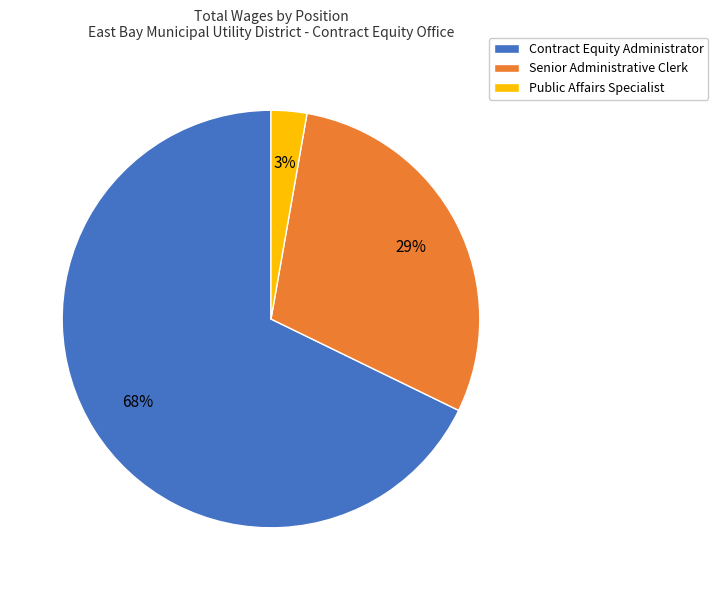

Is the sum of Contract Equity Administrator and Senior Administrative Clerk greater than half?

Yes